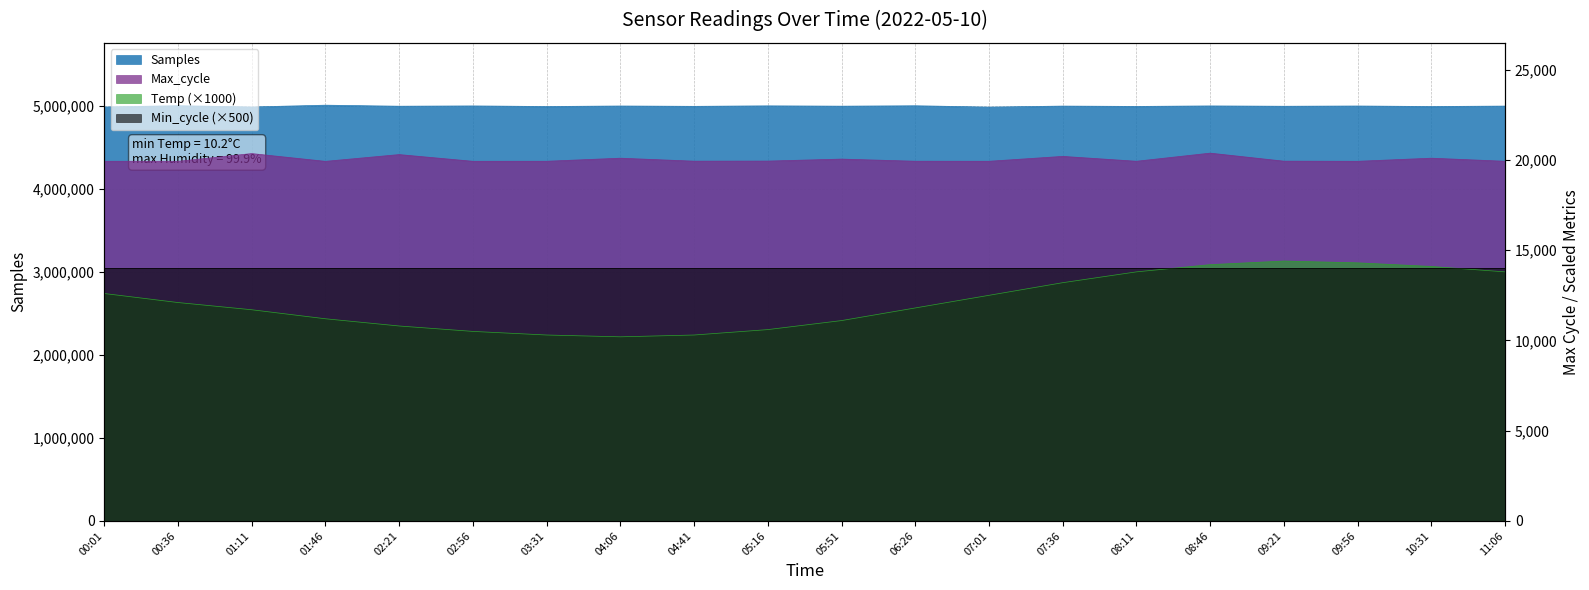

What is the lowest value of the Temp series?

10200